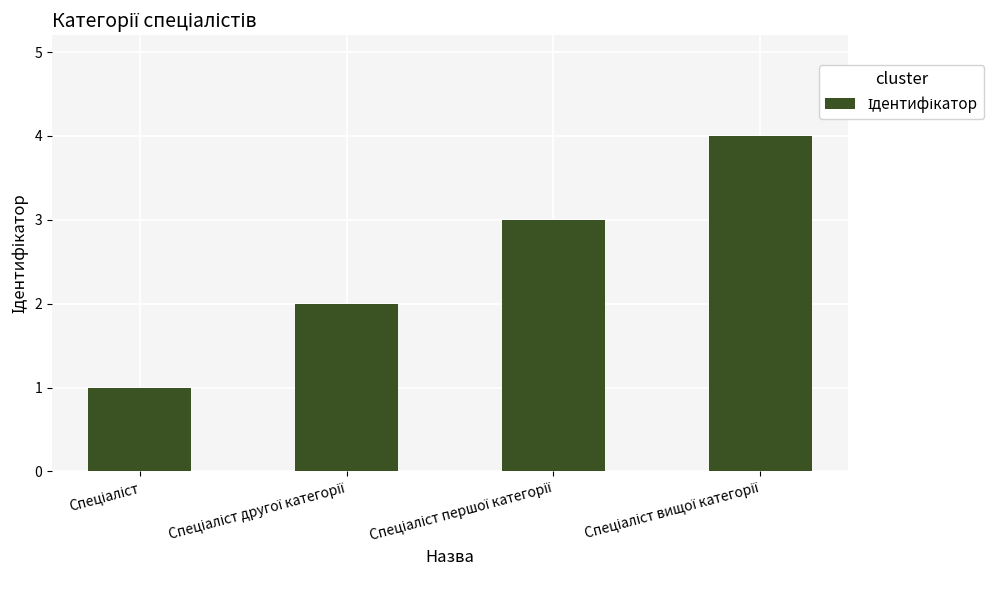

What is the difference between the second highest and minimum values?

2